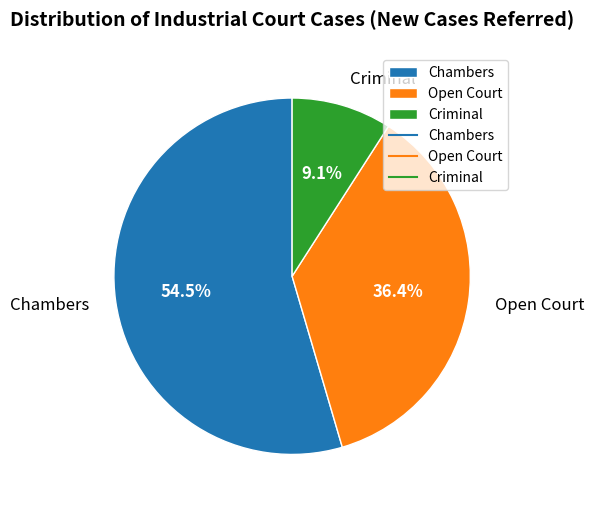

Between Chambers and Criminal, which is larger?

Chambers